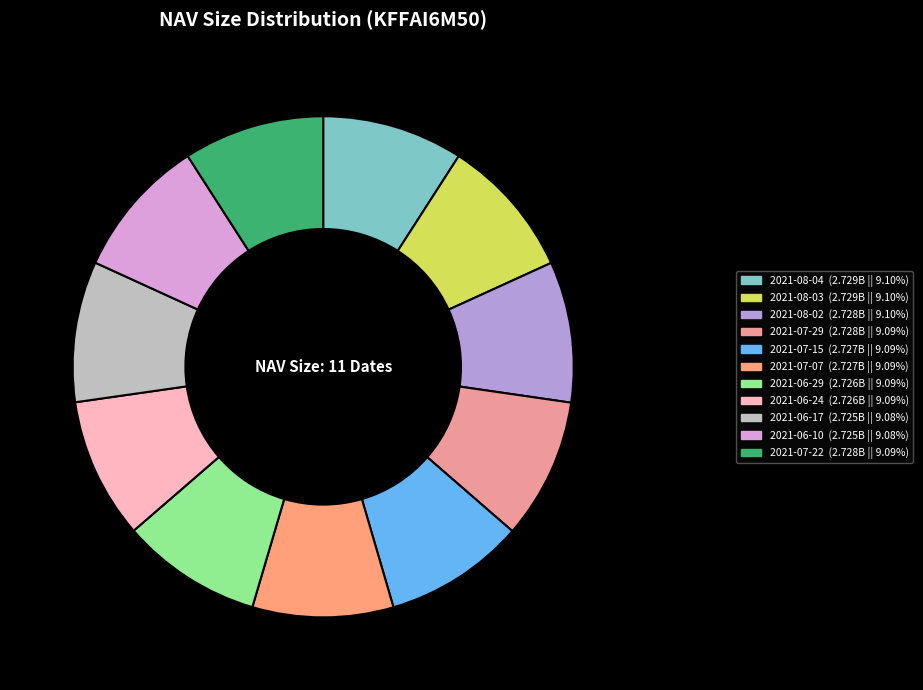

Is the sum of 2021-07-15 and 2021-06-24 greater than half?

No